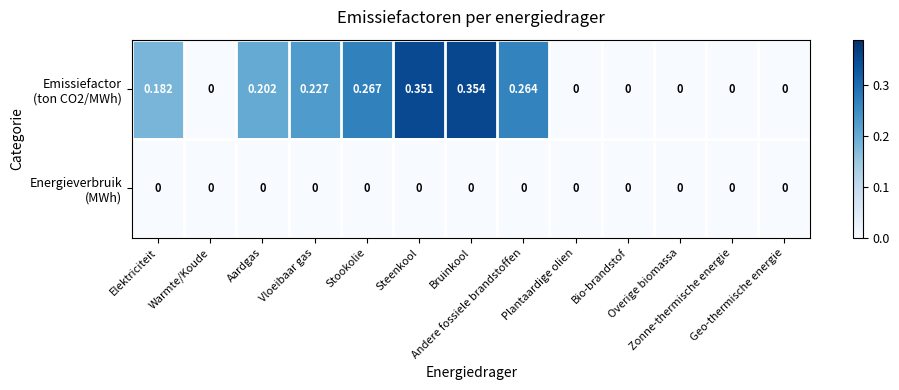

How many categories are shown in the chart?

13